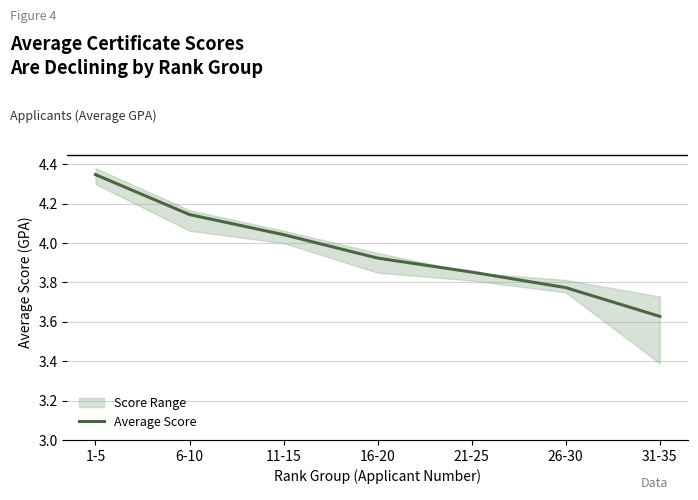

Which label corresponds to the smallest value in the chart?

31-35